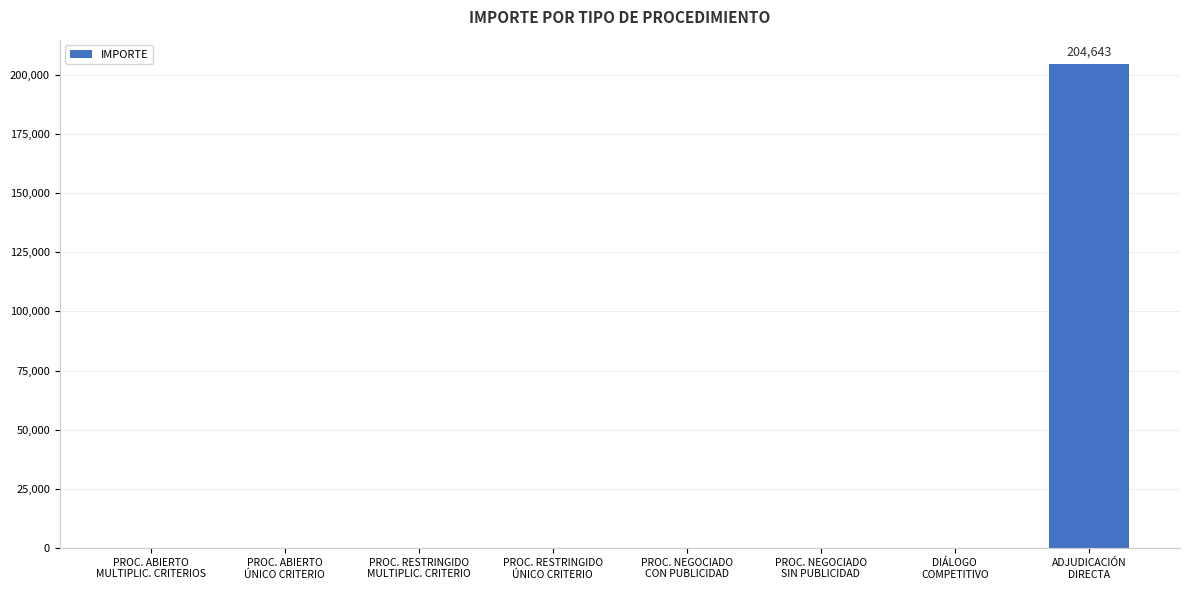

Is it true that the value at PROC. RESTRINGIDO
MULTIPLIC. CRITERIO is 66483.0?

False